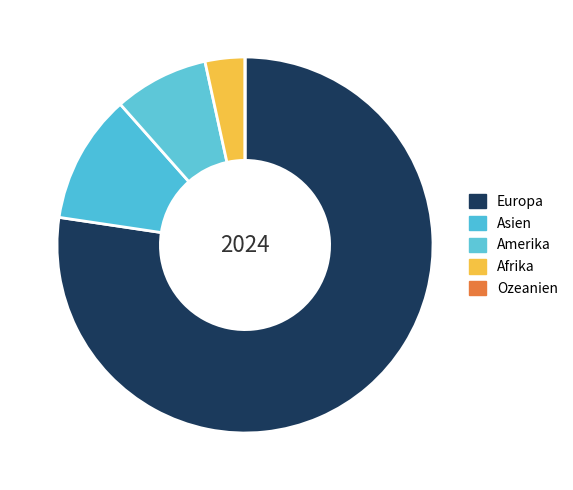

Is the sum of Europa and Amerika greater than half?

Yes